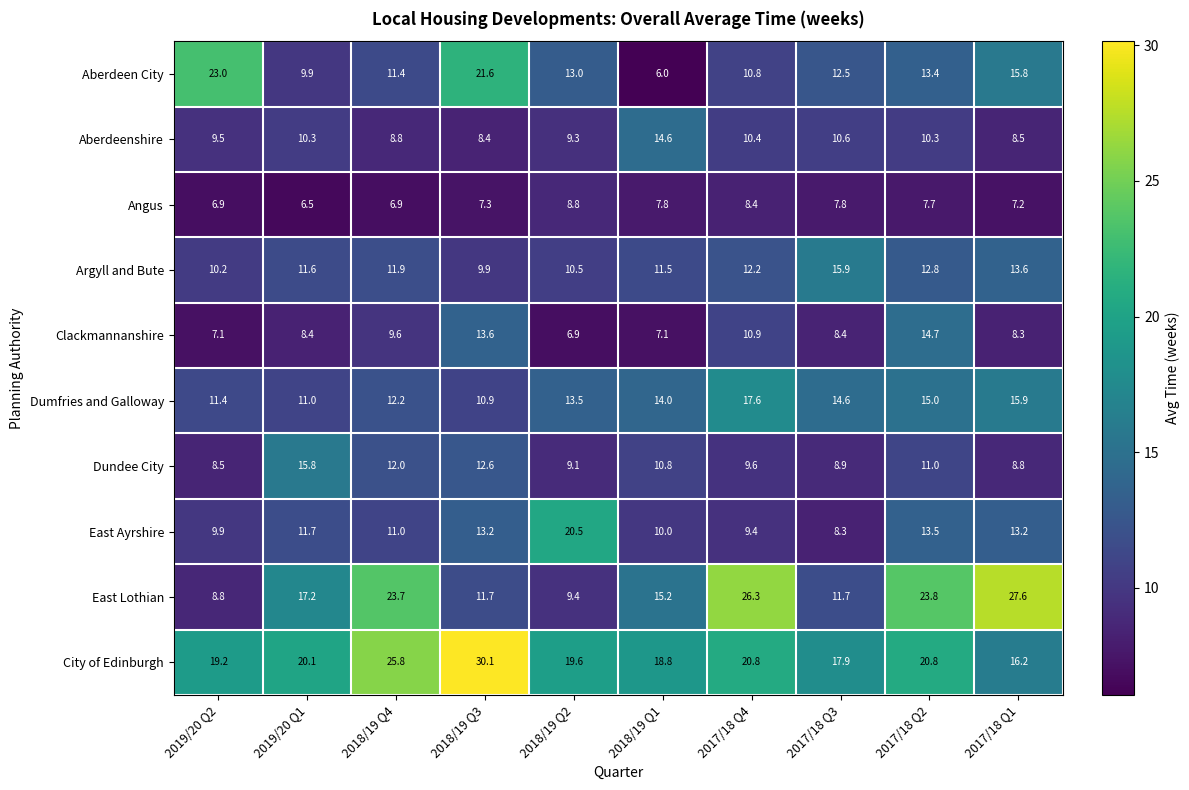

What is the highest value of the City of Edinburgh series?

30.1